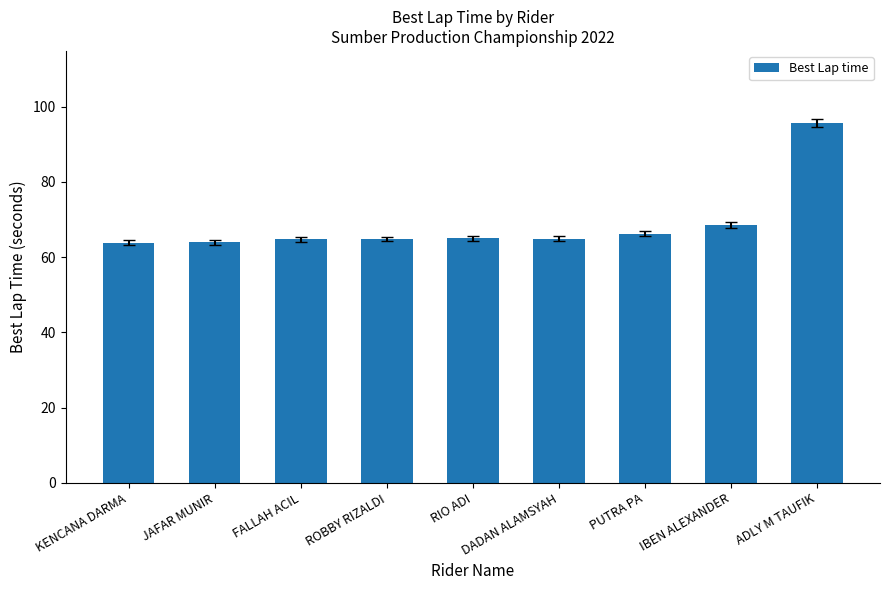

What is the greatest value displayed?

95.7